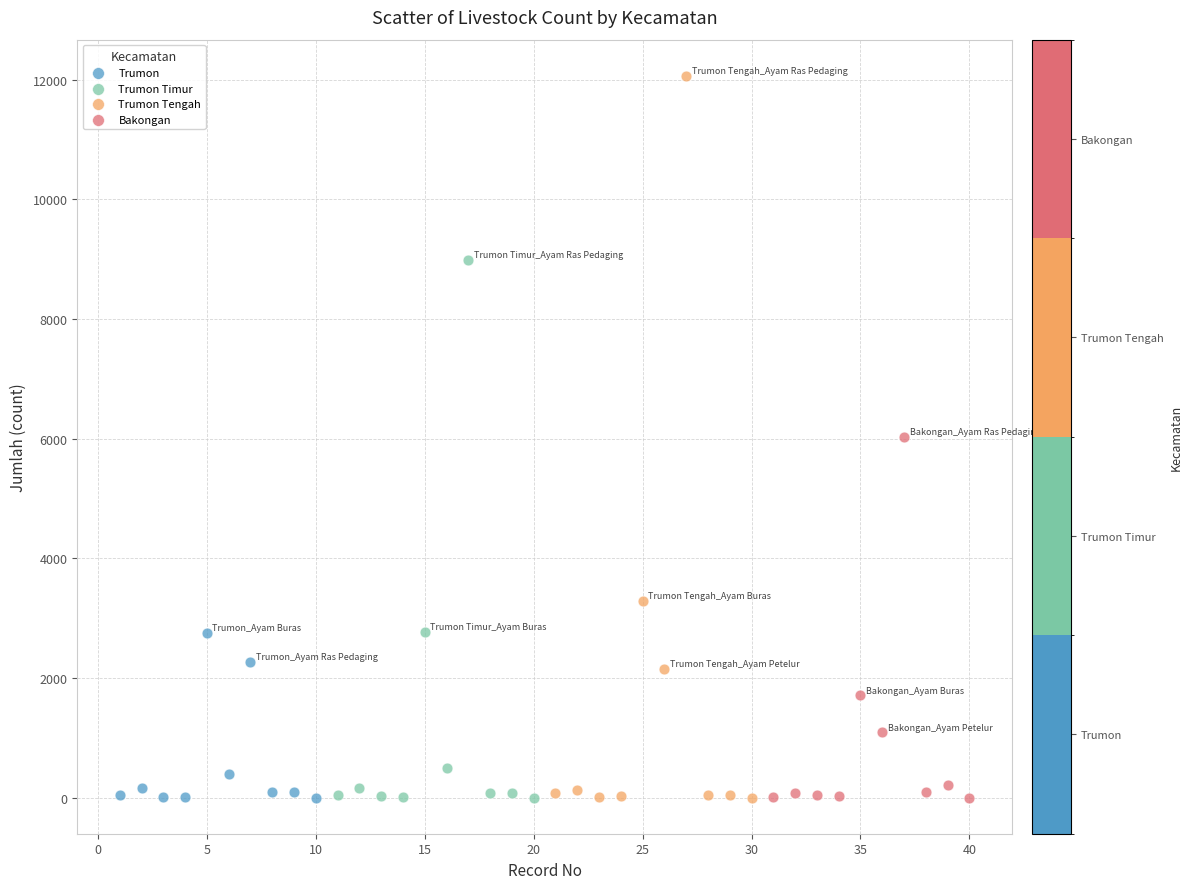

Which series has the largest Y range (max minus min)?

Trumon Tengah